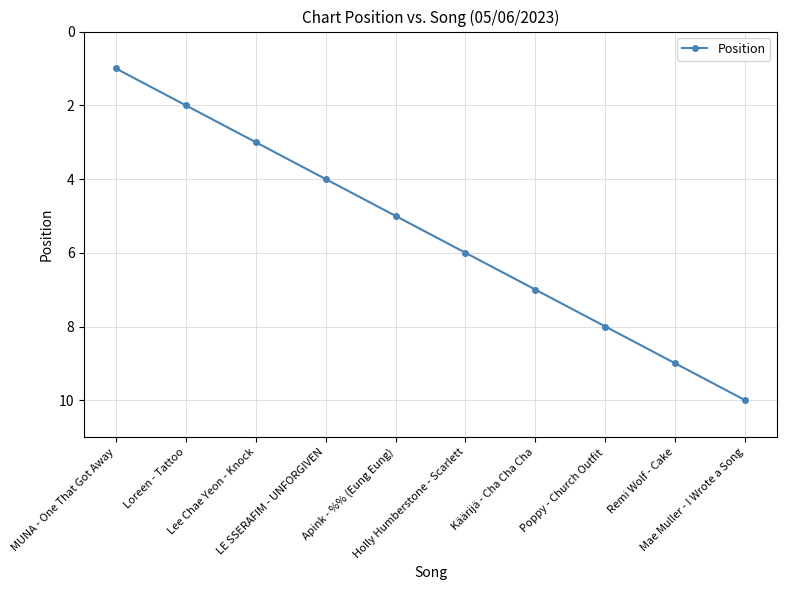

The chart shows a value of 4 at Poppy - Church Outfit. True or false?

False